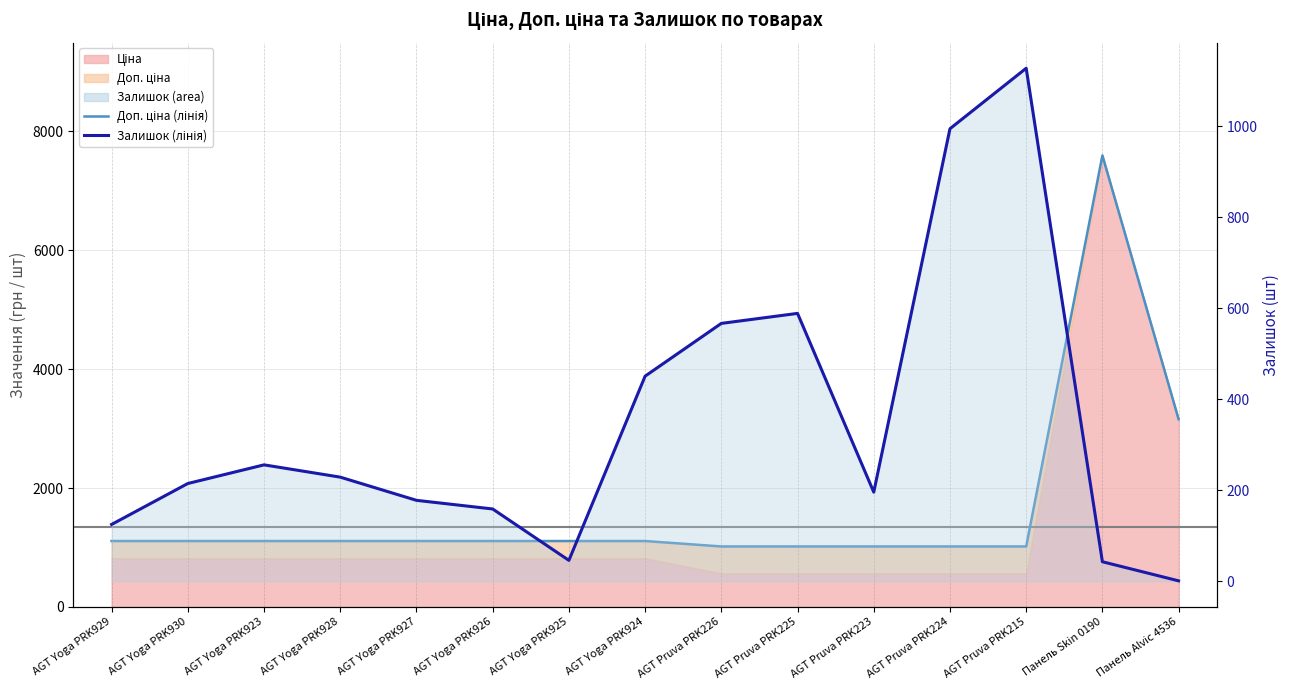

Where do Доп. ціна (лінія) and Залишок first cross each other?

AGT Pruva PRK224 and AGT Pruva PRK215